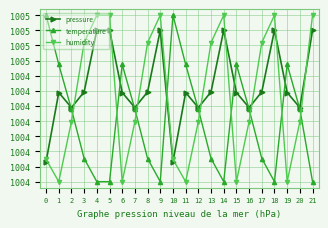

Between which two adjacent categories do temperature and pressure first intersect?

1 and 2